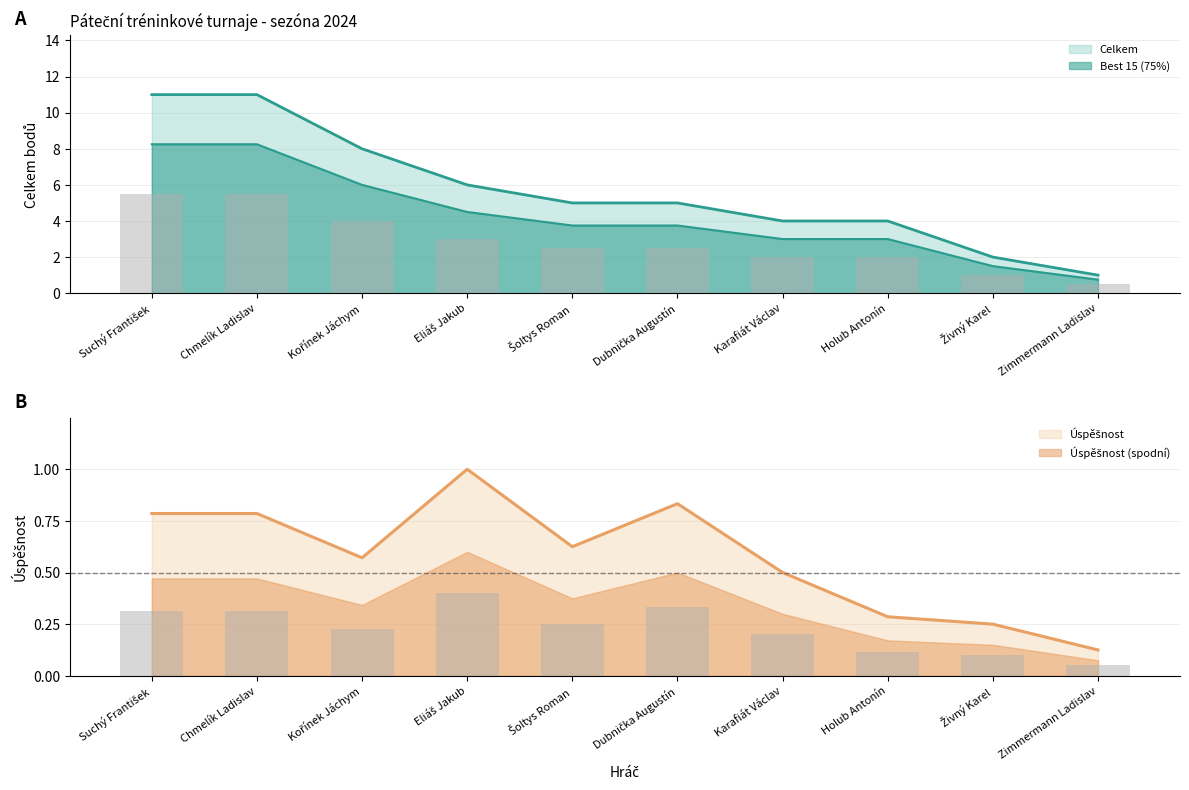

Rank the categories by Best 15 value from lowest to highest.

Zimmermann Ladislav, Živný Karel, Karafiát Václav, Holub Antonín, Šoltys Roman, Dubnička Augustín, Eliáš Jakub, Kořínek Jáchym, Suchý František, Chmelík Ladislav